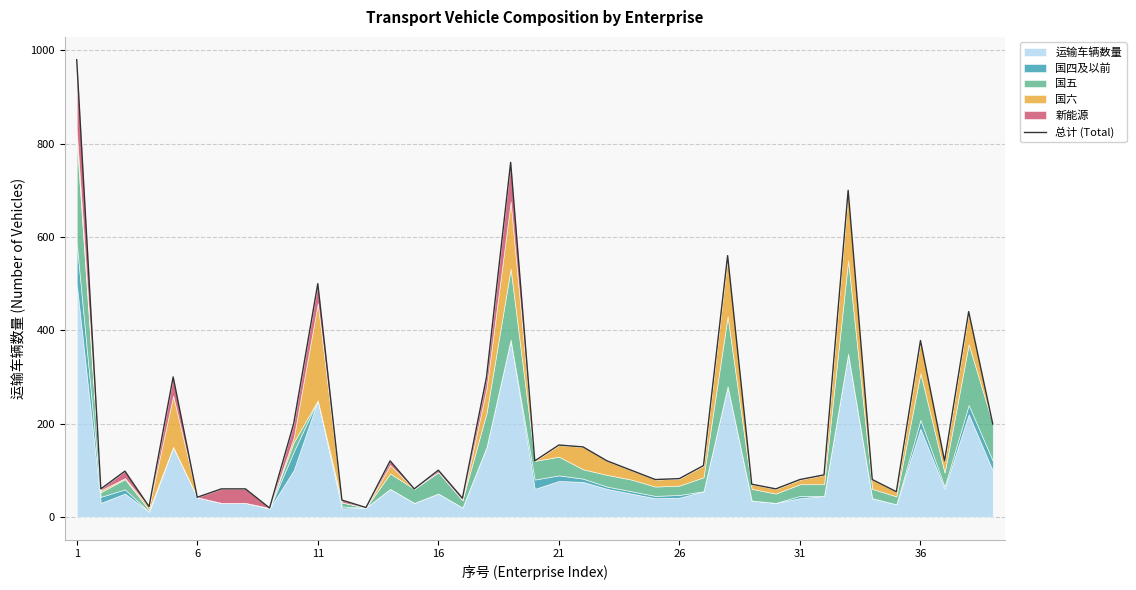

Reading left to right, transcribe all the data shown in this chart.

980	60	98	22	300	42	60	60	19	200	500	36	20	120	60	100	40	300	760	120	154	150	120	100	80	82	110	560	70	60	80	90	700	80	54	378	120	440	199